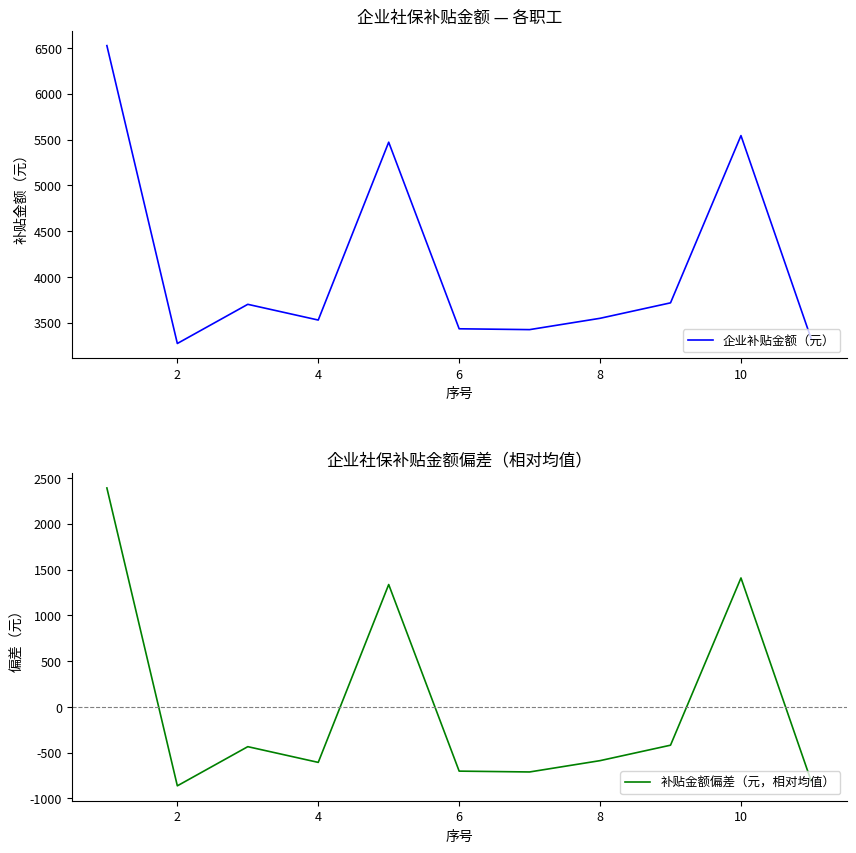

Does the chart have visible grid lines?

No